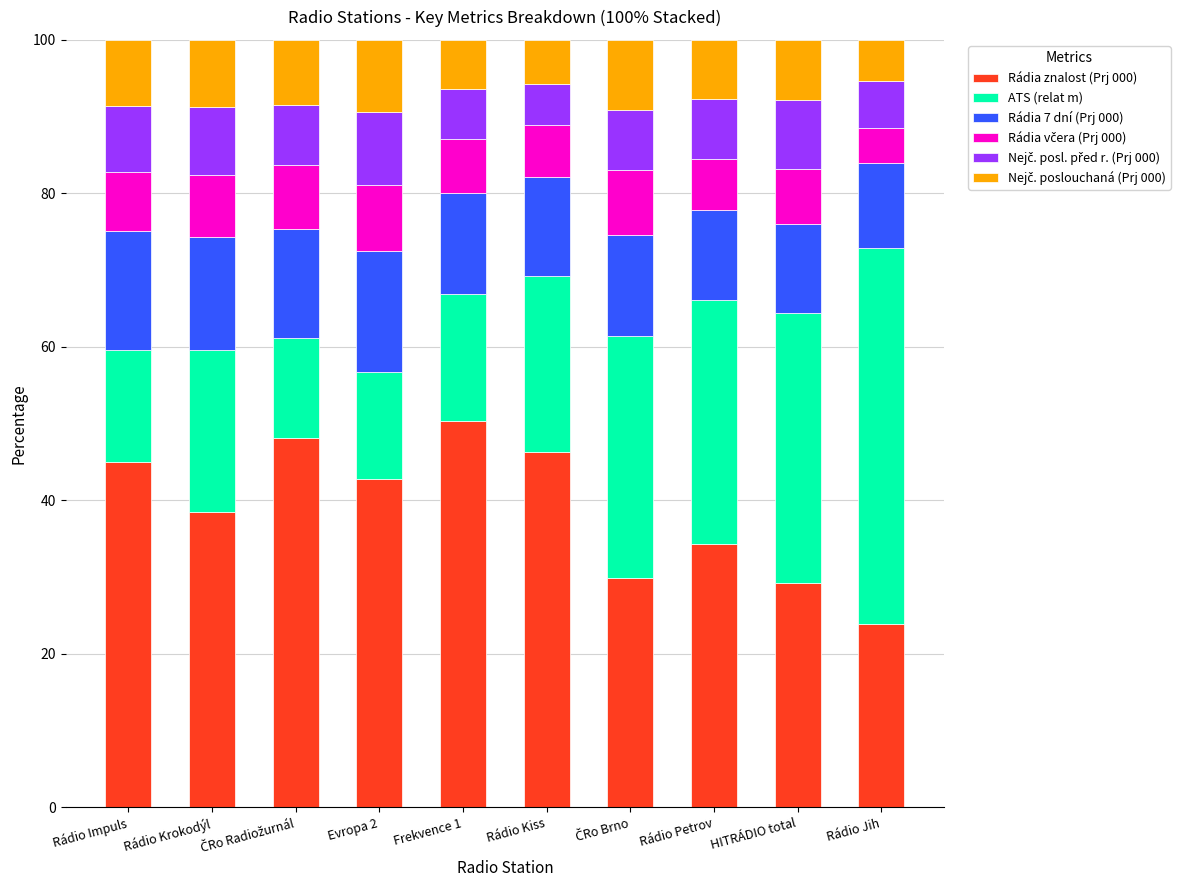

What is the sum of the Rádia znalost (Prj 000) values at Evropa 2 and HITRÁDIO total?

72.0